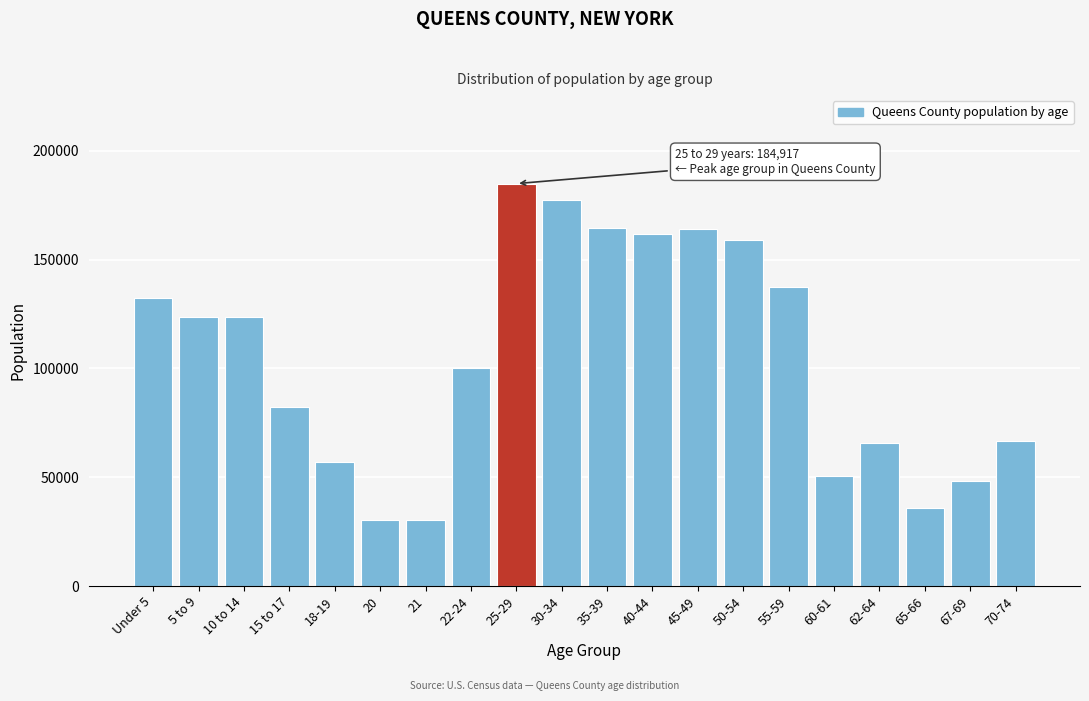

At which label is the value closest to 107543?

22-24